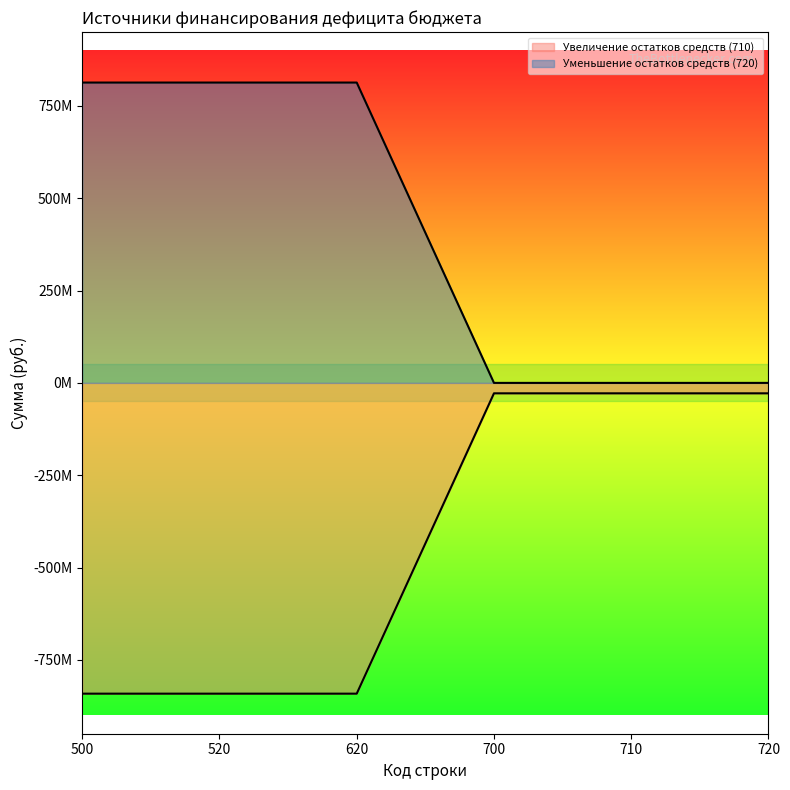

The value of Уменьшение остатков средств (720) at 710 is 550056725.9. True or false?

False